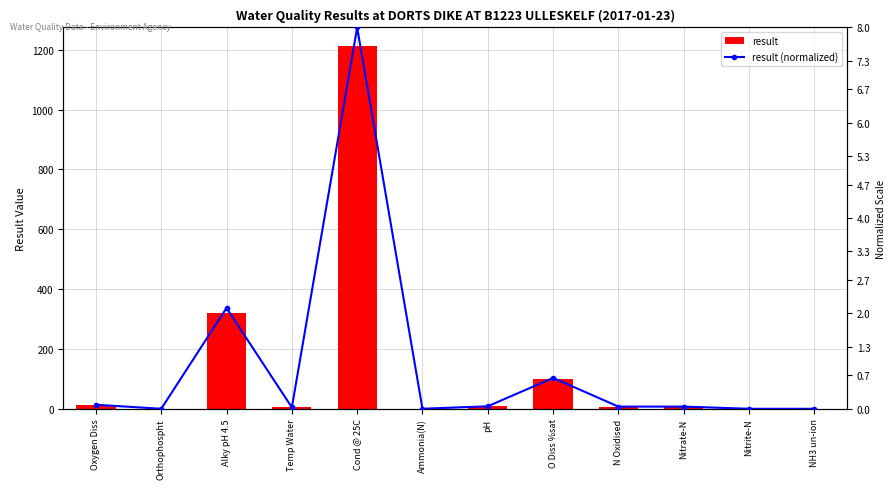

What is the average value of the result (normalized) series?

0.9